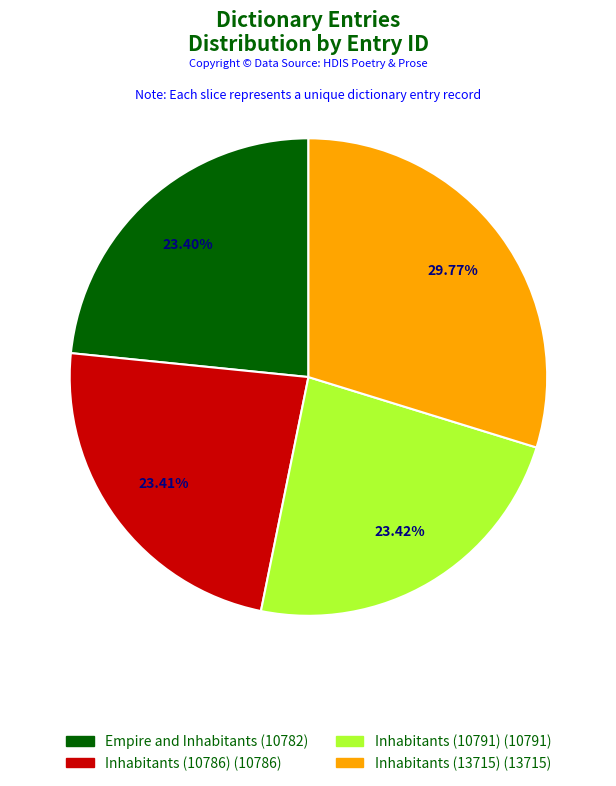

The Inhabitants (13715) slice represents 30% of the pie. True or false?

True